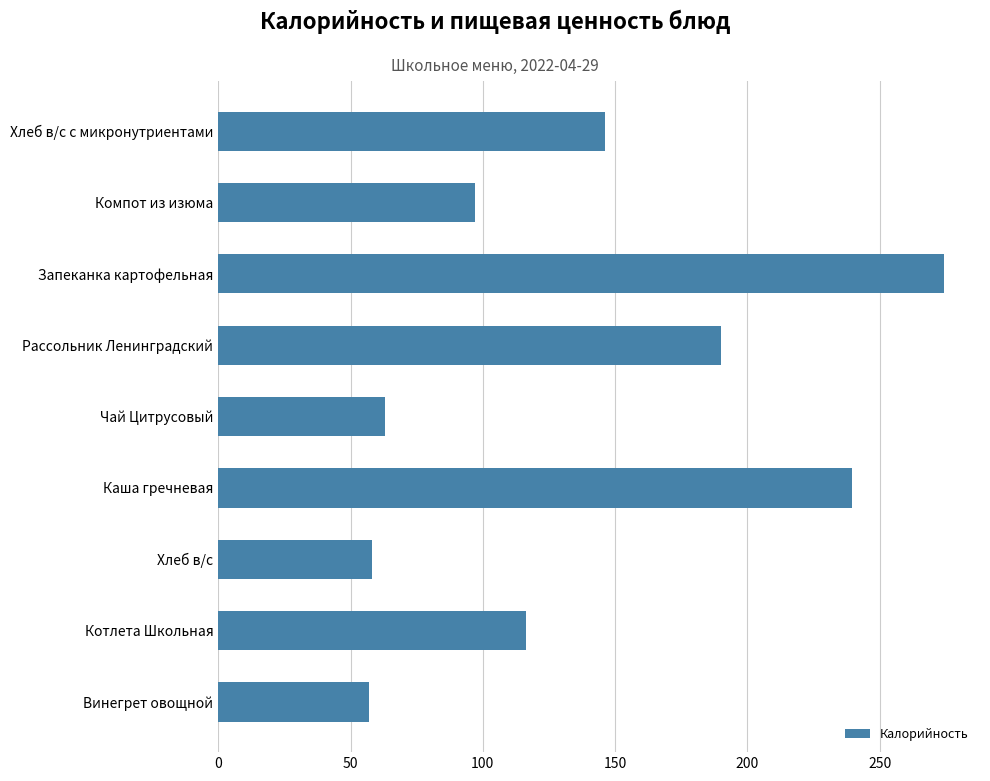

What is the average value?

137.9